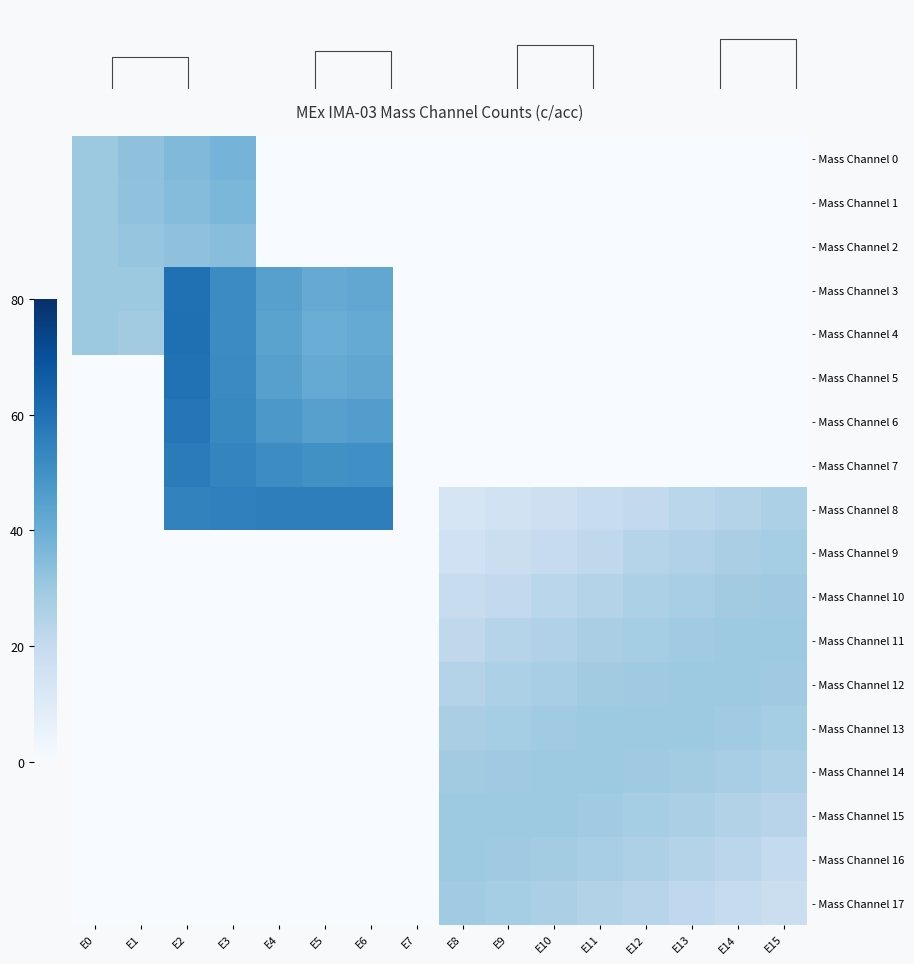

At E0, list the series in order from largest to smallest.

- Mass Channel 0, - Mass Channel 1, - Mass Channel 2, - Mass Channel 3, - Mass Channel 4, - Mass Channel 5, - Mass Channel 6, - Mass Channel 7, - Mass Channel 8, - Mass Channel 9, - Mass Channel 10, - Mass Channel 11, - Mass Channel 12, - Mass Channel 13, - Mass Channel 14, - Mass Channel 15, - Mass Channel 16, - Mass Channel 17